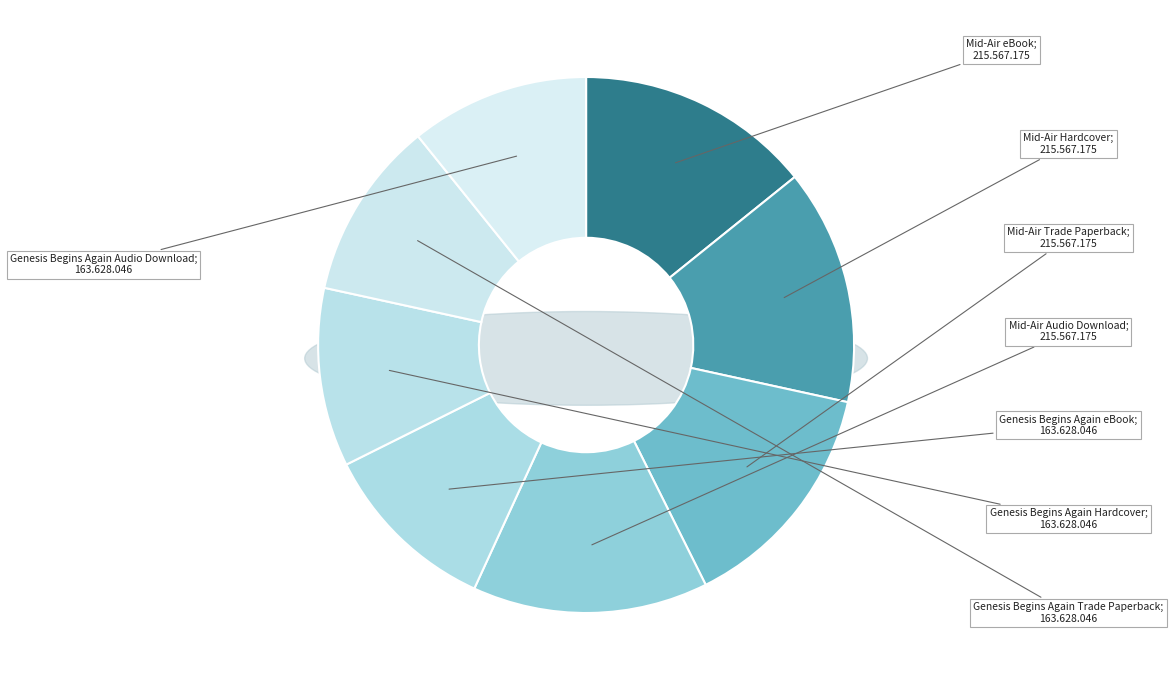

Which slice is the largest?

Mid-Air eBook